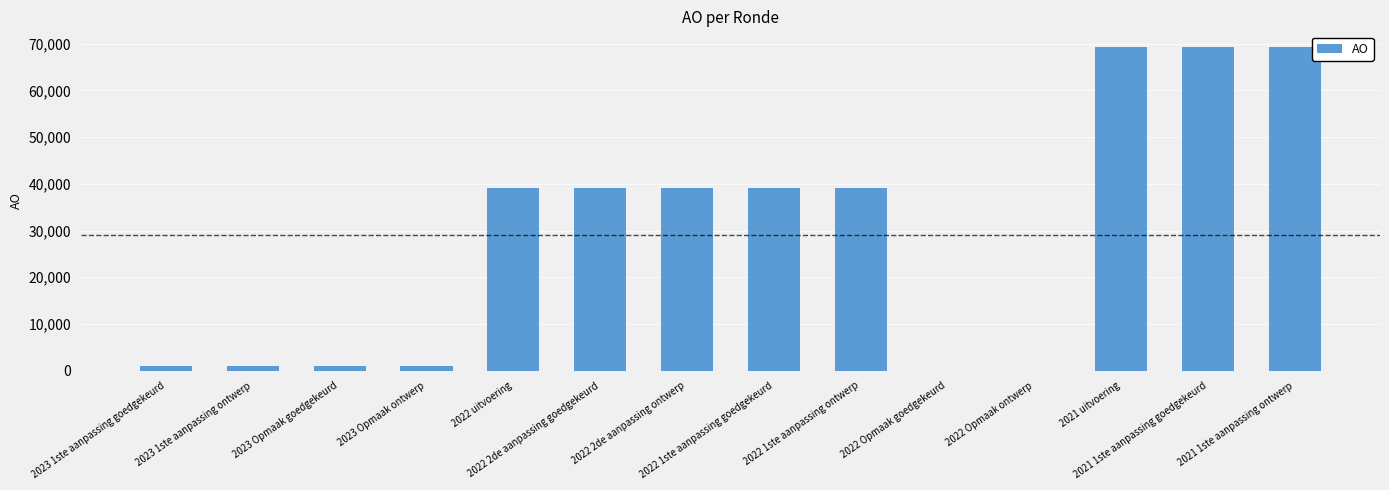

Between 2022 Opmaak goedgekeurd and 2023 Opmaak goedgekeurd, which is larger?

2023 Opmaak goedgekeurd